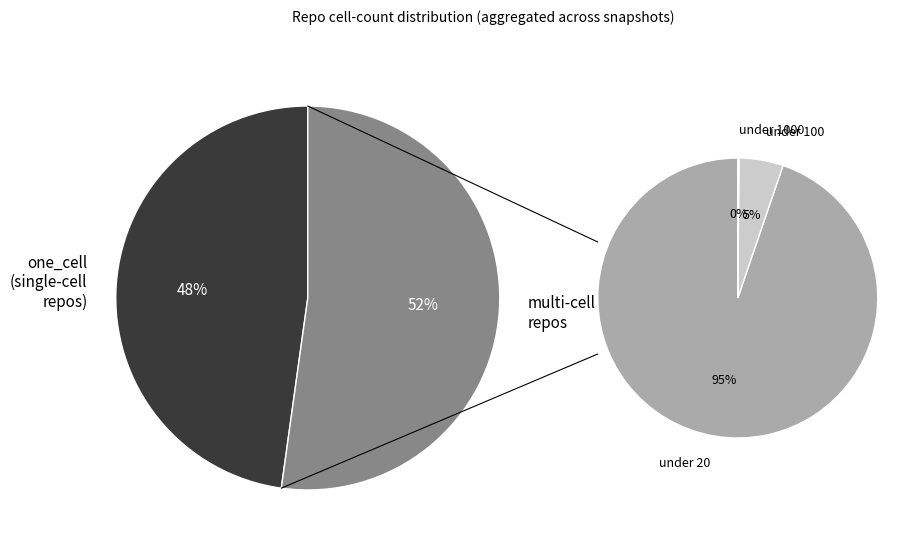

Is the sum of 24 and 35 greater than half?

No